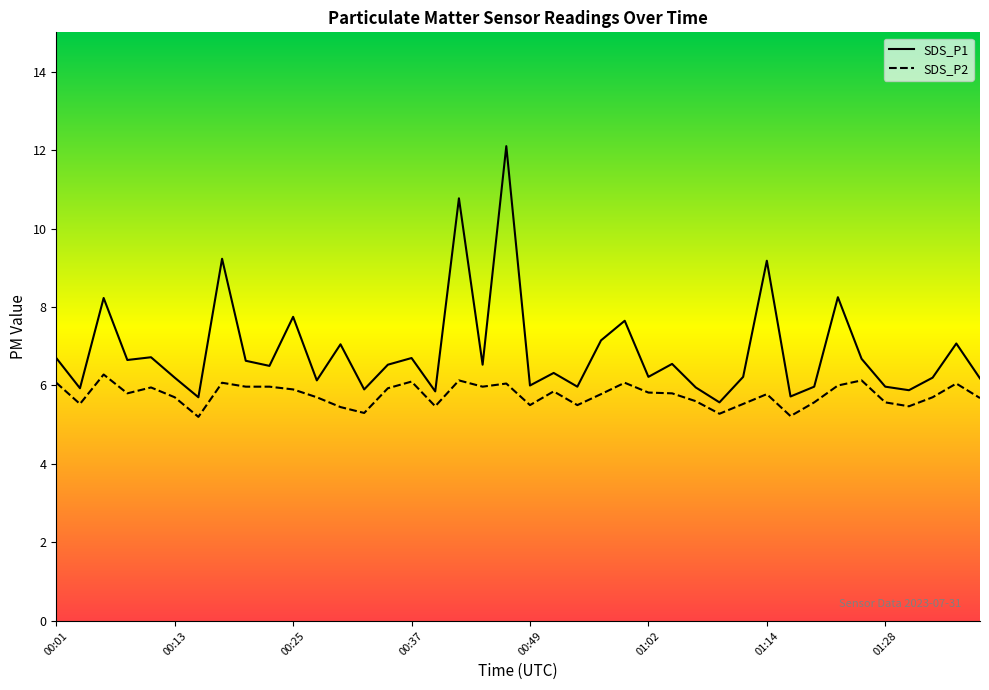

Which label corresponds to the smallest value in the chart?

00:15